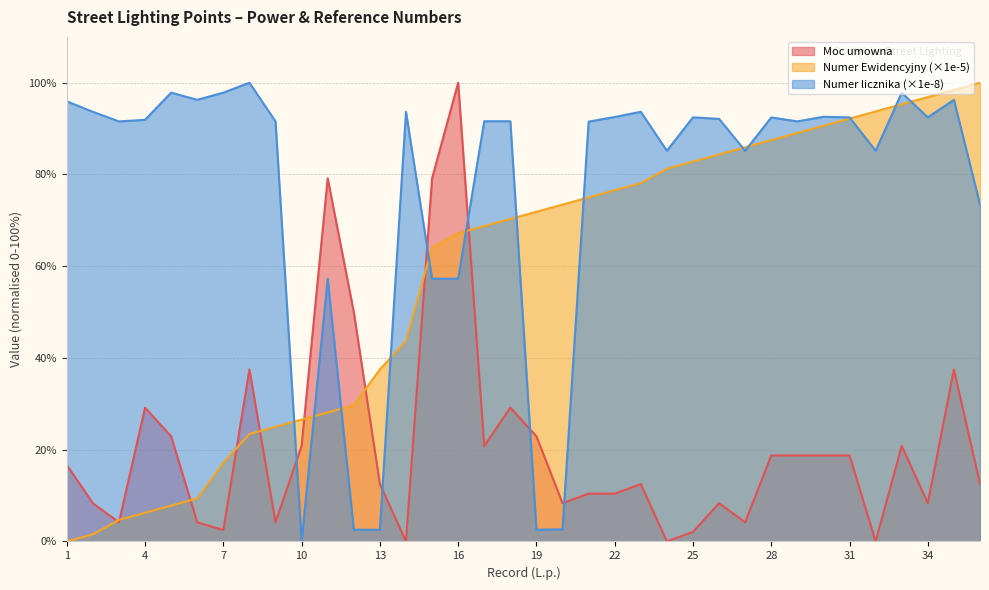

Which series has the widest spread of values?

Moc umowna